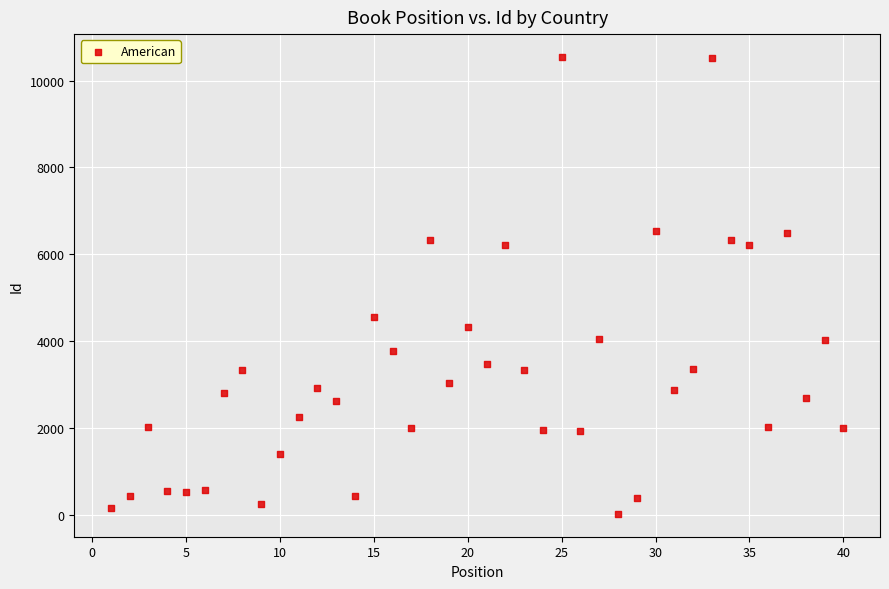

What is the range of X values (max minus min)?

39